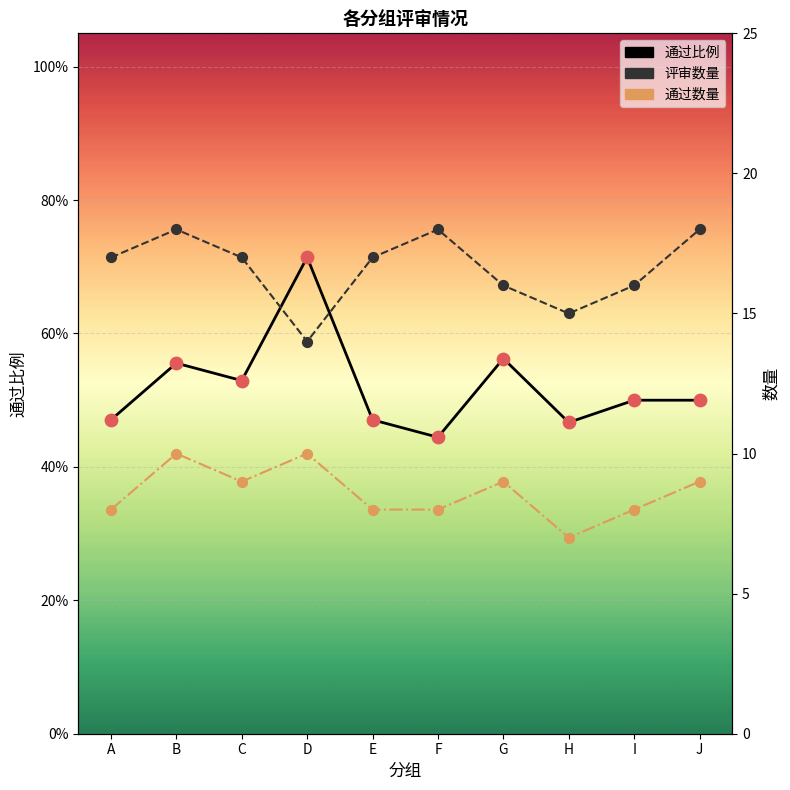

Which series has the largest Y range (max minus min)?

评审数量